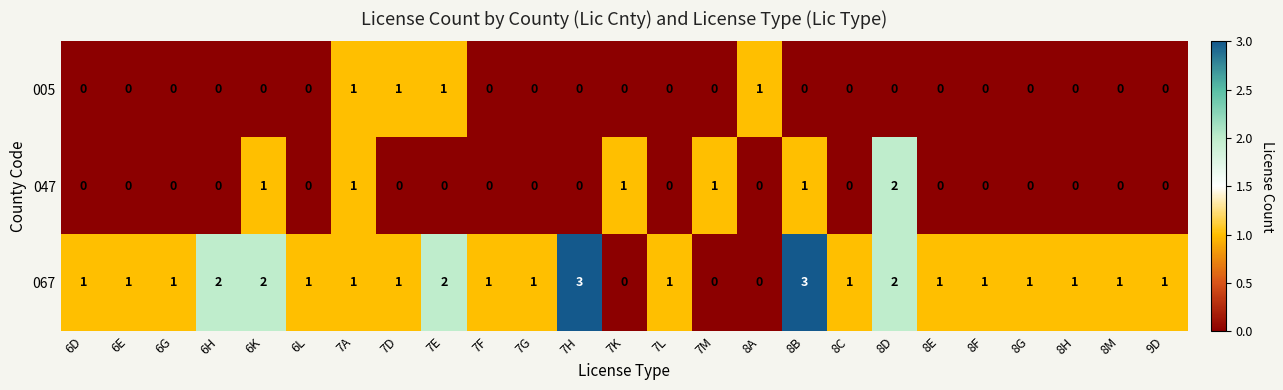

How many series are shown in this chart?

3